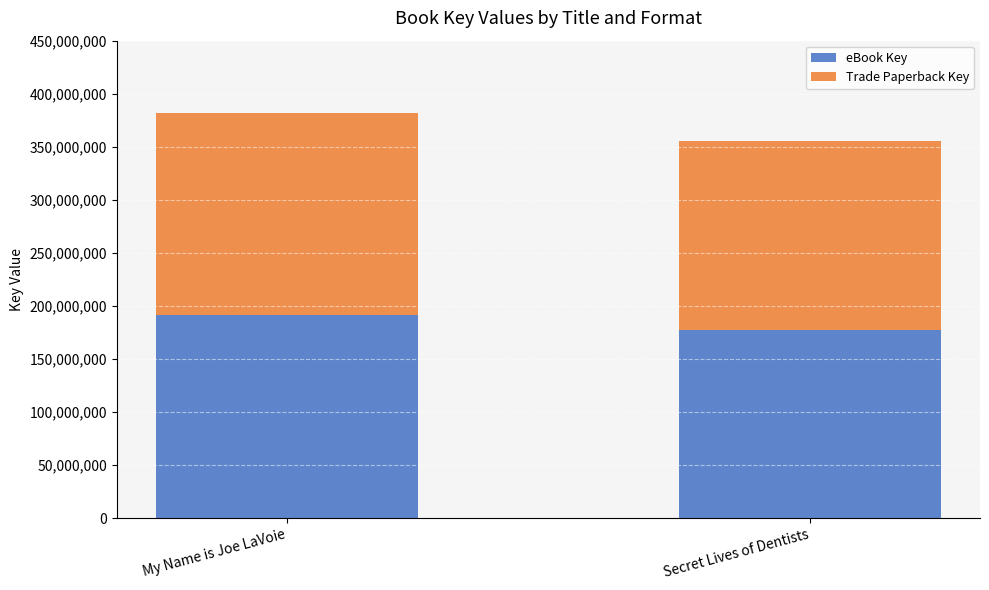

What are all the series names shown in the legend?

eBook Key, Trade Paperback Key